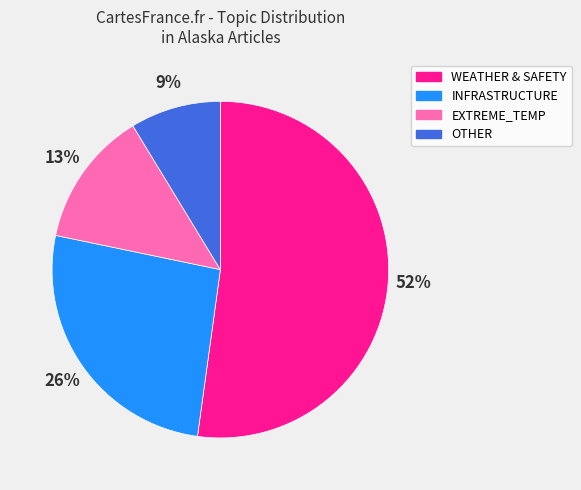

To the nearest percent, what is the average slice percentage?

25%